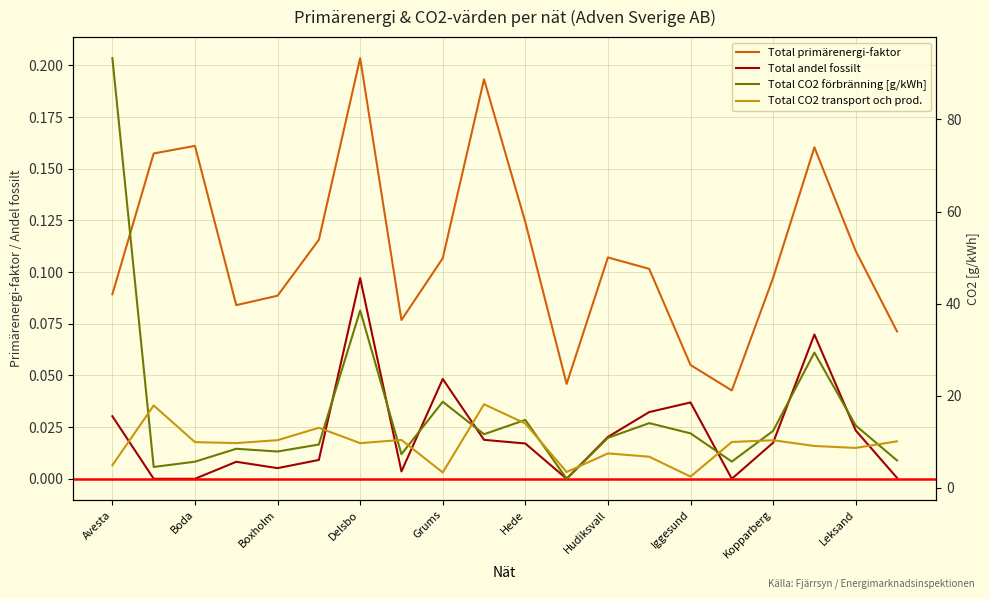

True or false: Total andel fossilt and Total CO2 förbränning [g/kWh] intersect in this chart.

False